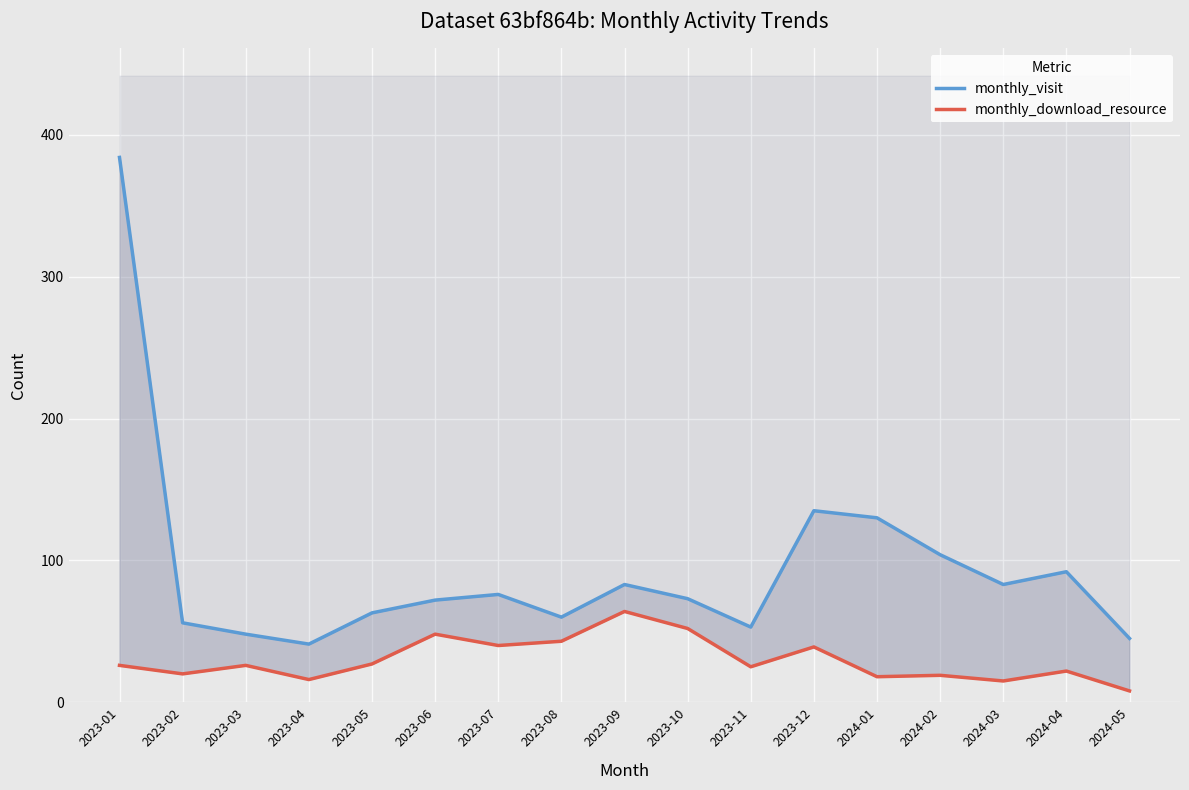

How many data points does each series have?

17